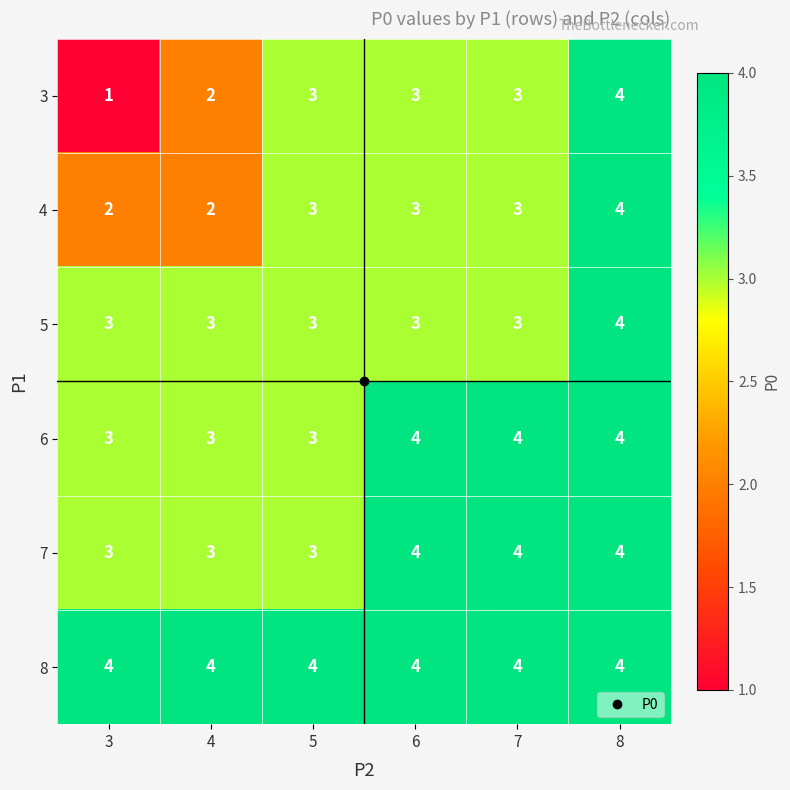

What is the smallest value displayed?

1